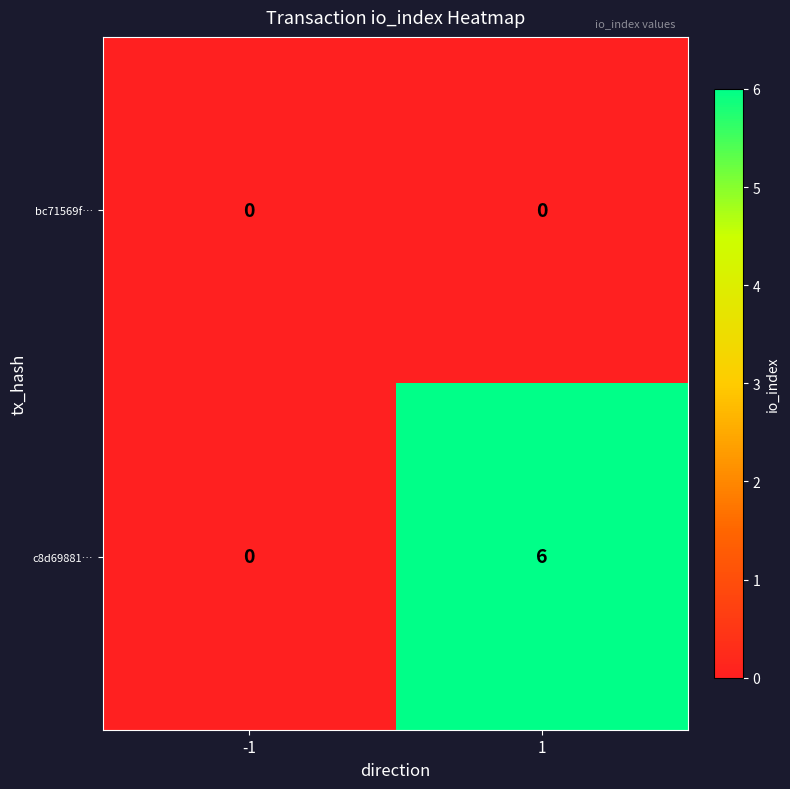

Reading right to left, transcribe all the data shown in this chart.

bc71569f…: 1=0	-1=0
c8d69881…: 1=6	-1=0